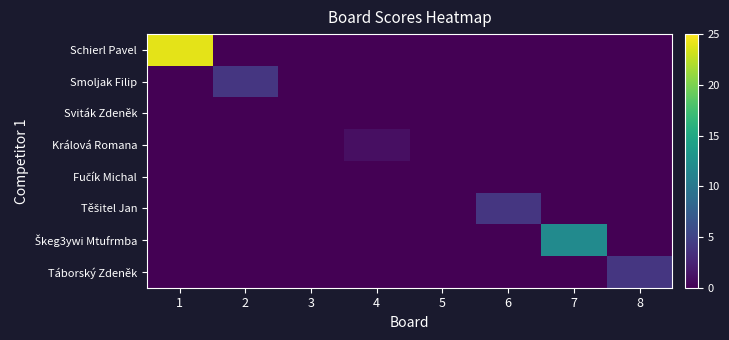

Which has a higher value, 6 or 8?

6